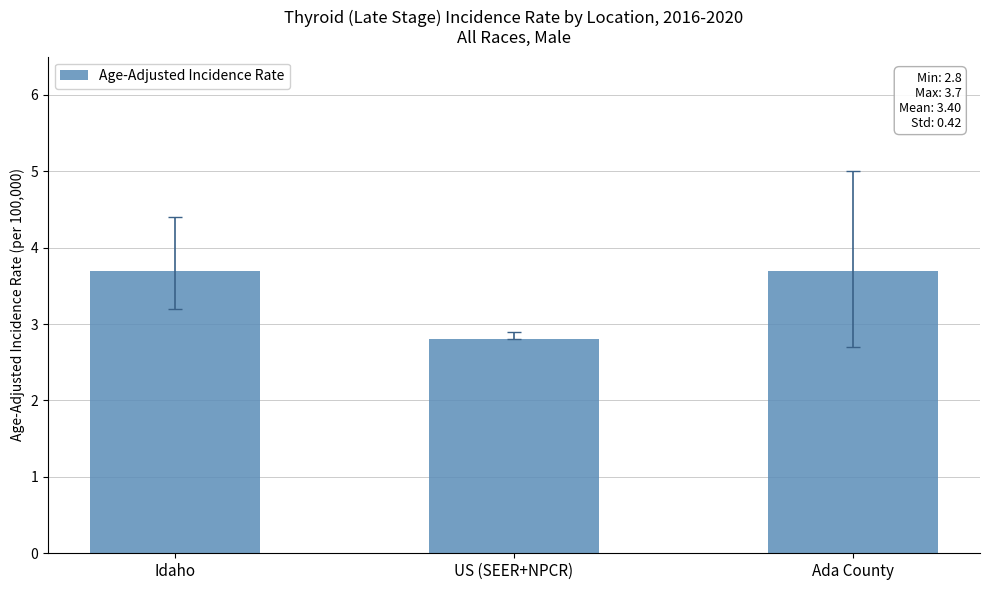

At which label is the value closest to 3?

US (SEER+NPCR)